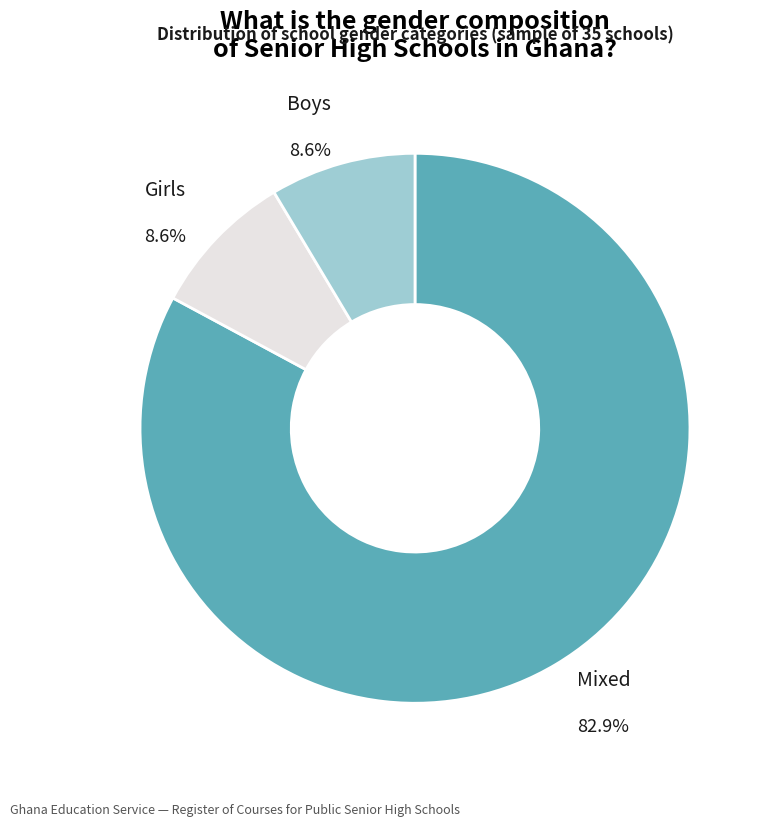

Is there any slice that represents more than half of the pie?

Yes